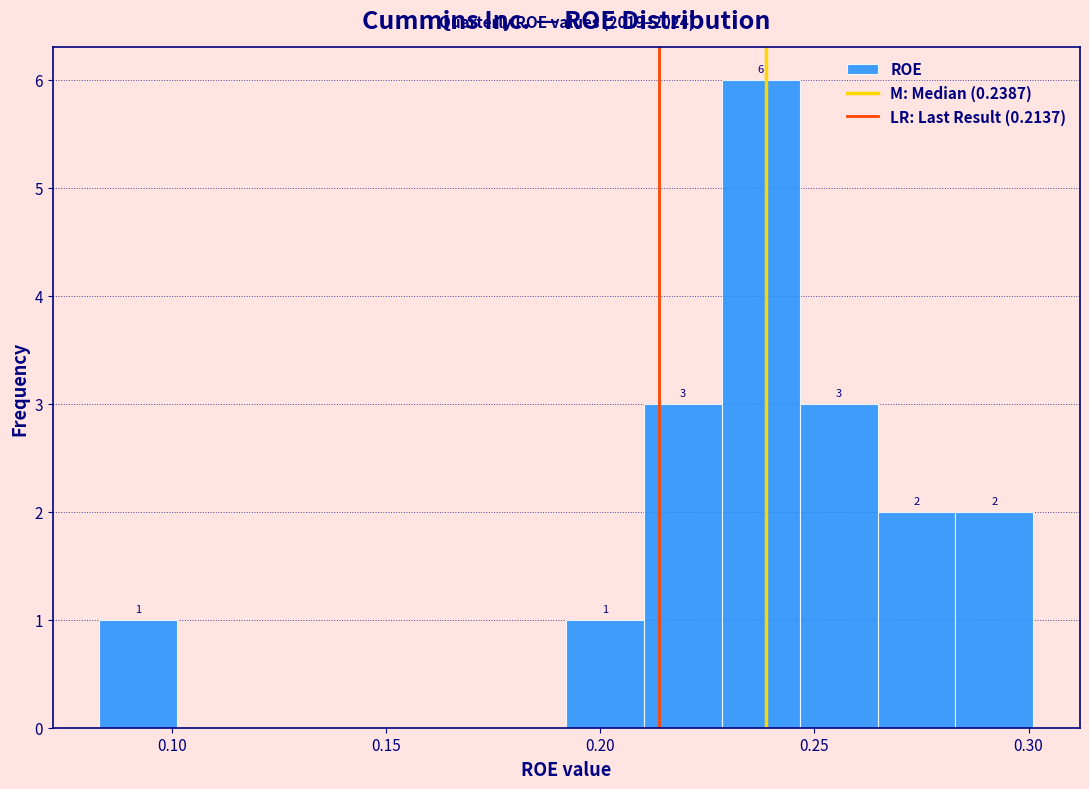

Around what value on the x-axis is the tallest bar? Give the approximate position of its centre, as read against the axis.

0.240